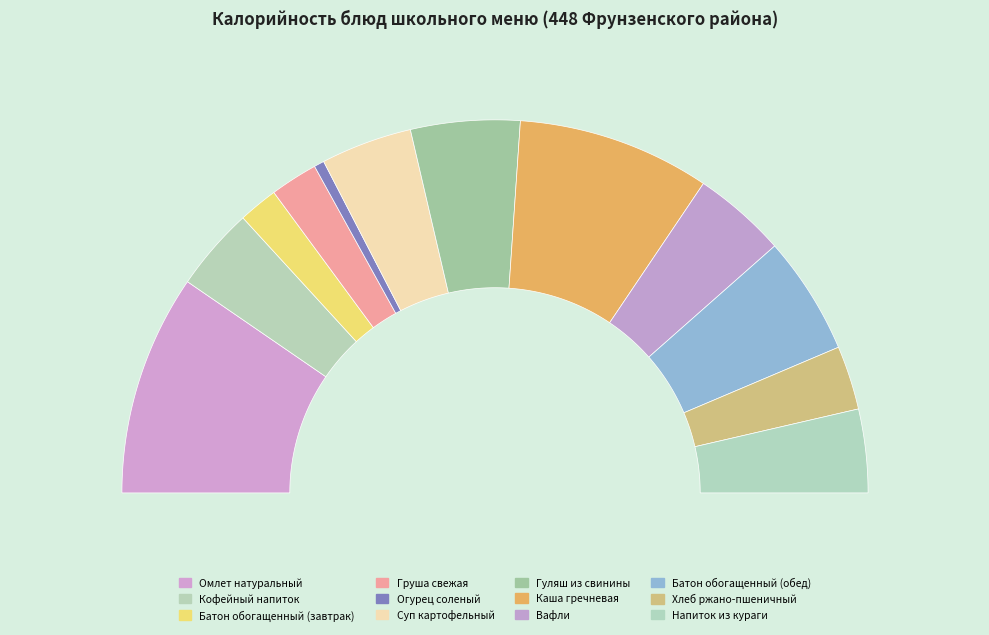

How many segments does this pie chart have?

12